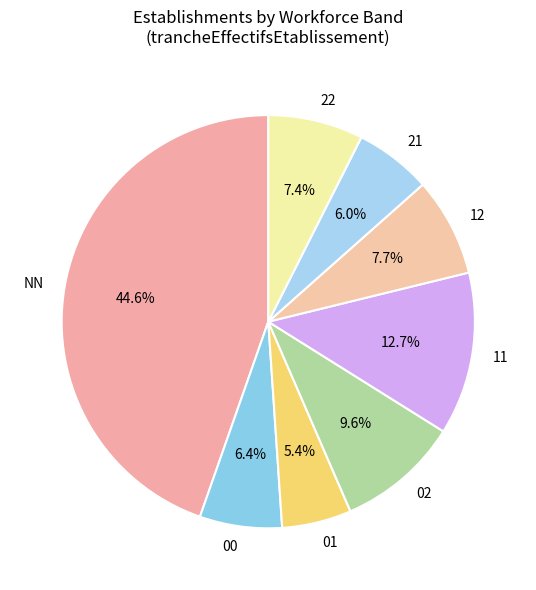

How many segments does this pie chart have?

8